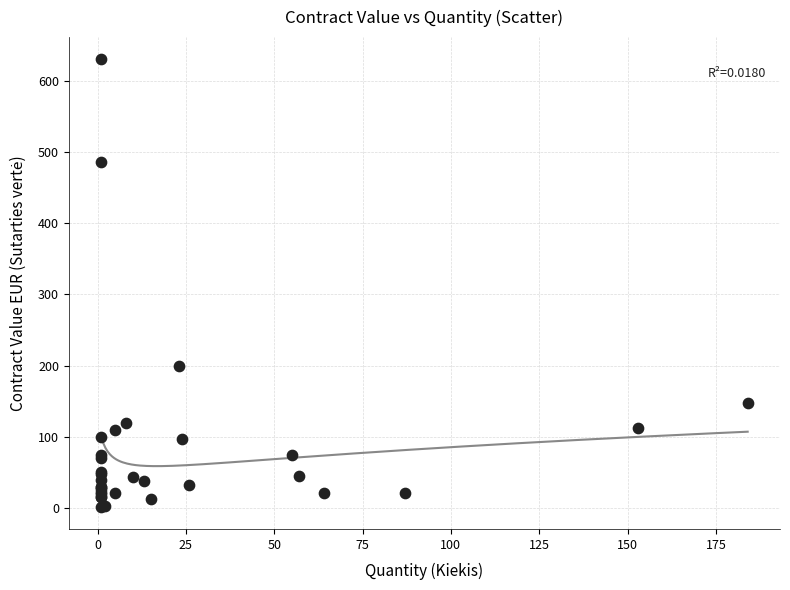

What Y value in the scatter plot is closest to 316?

200.0